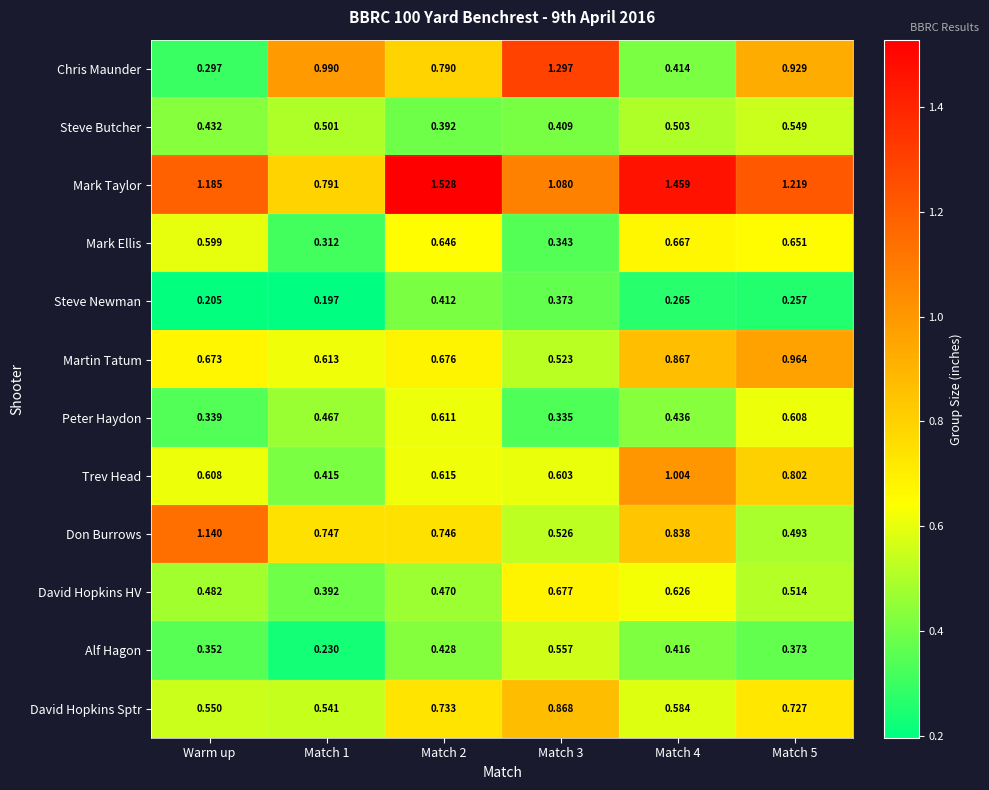

Is the value of David Hopkins Sptr at Match 2 greater than the value of Steve Newman at Match 4?

Yes